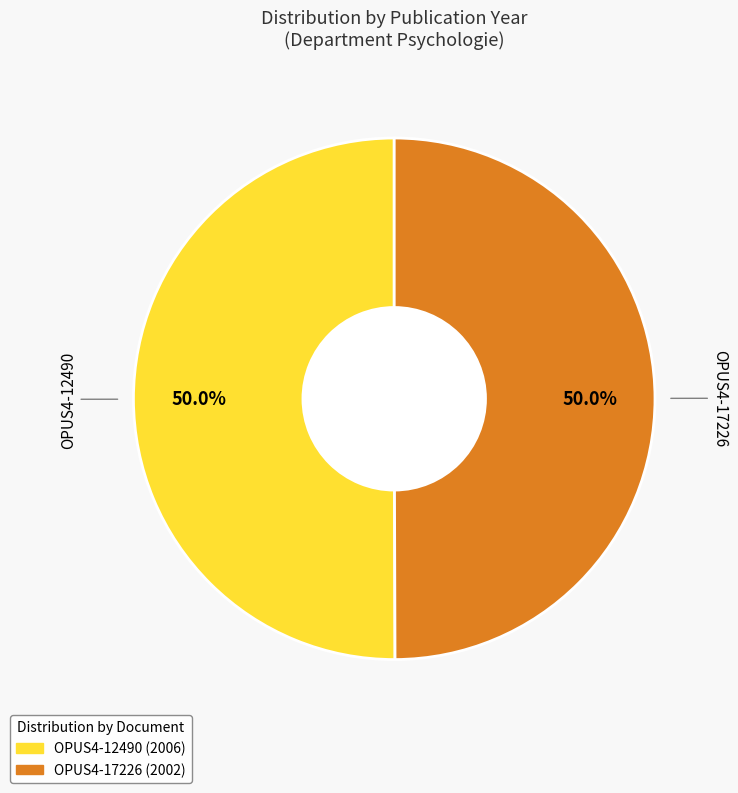

To the nearest percent, what portion does OPUS4-12490 represent?

50%